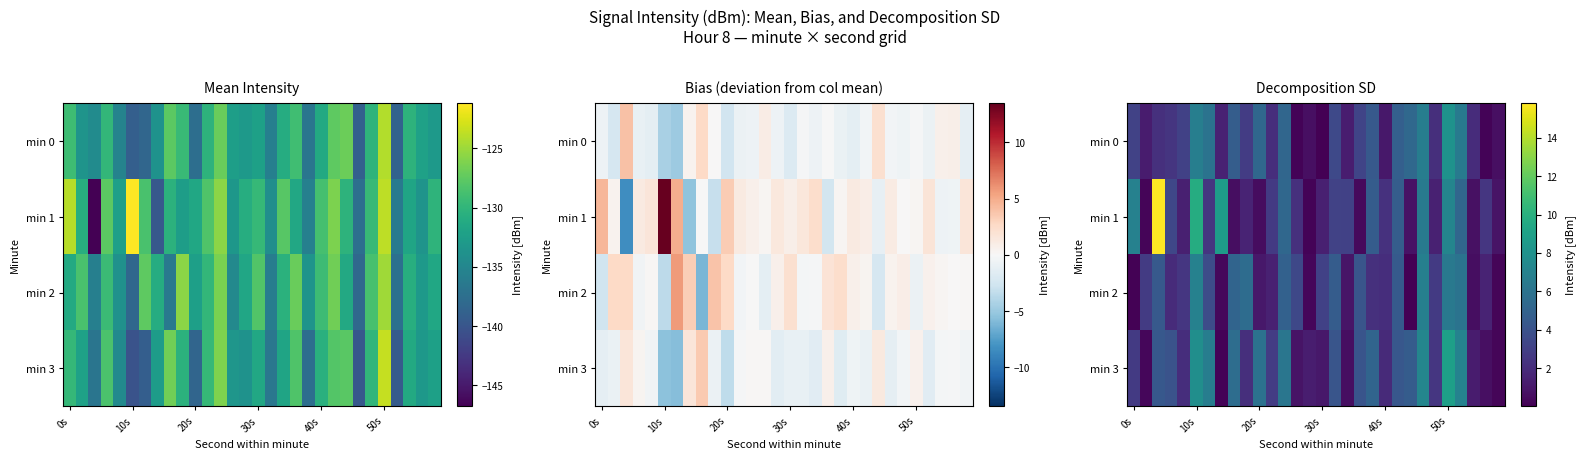

What is the difference between the highest and lowest values at 0s?

6.9